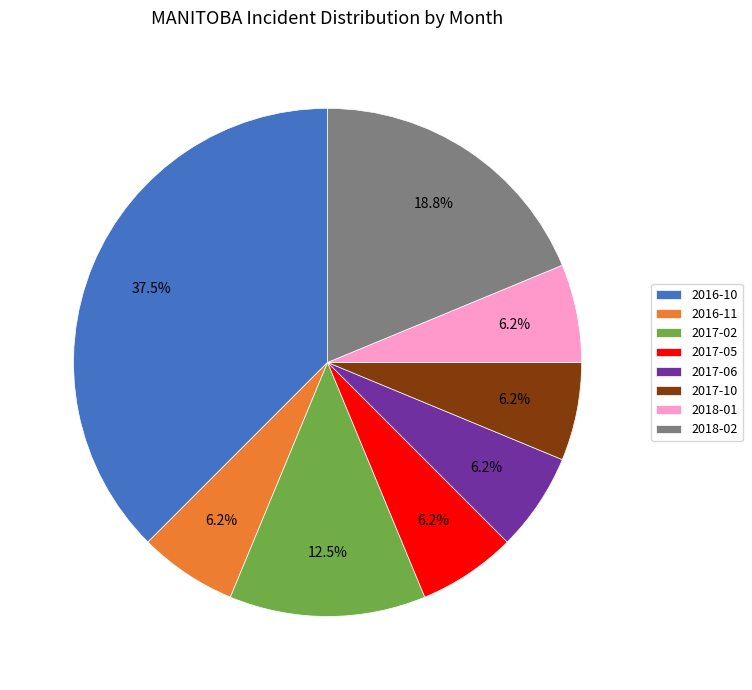

How many slices are in this pie chart?

8